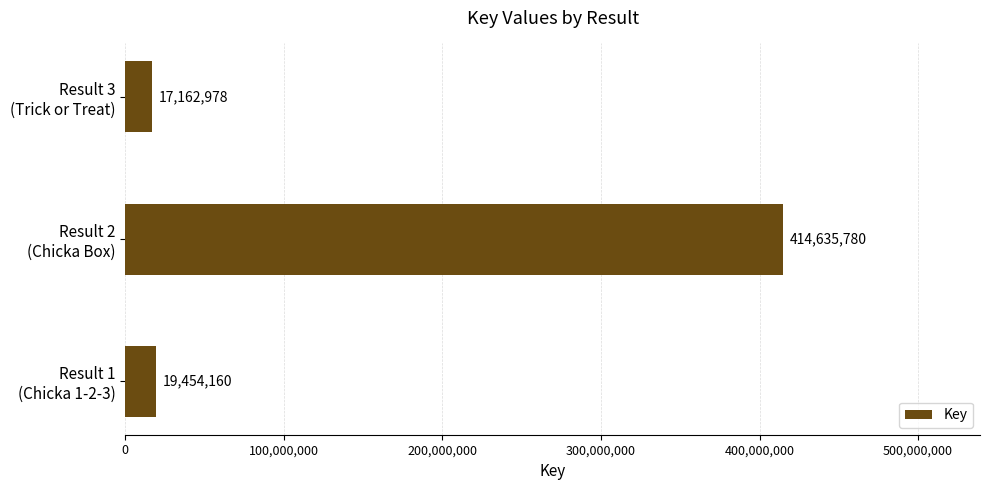

What is the sum of all values?

451252918